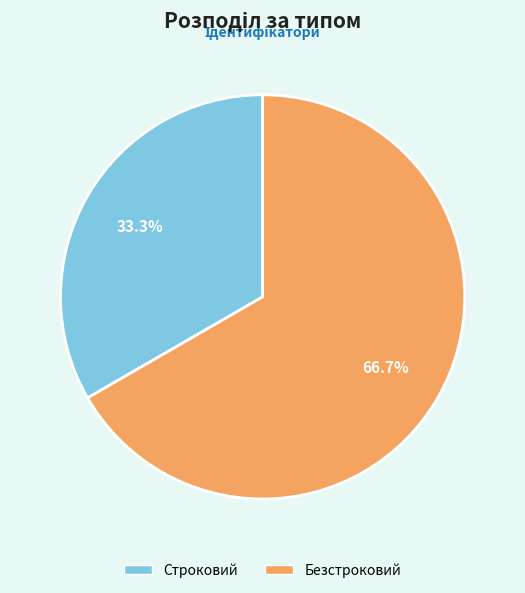

To the nearest percent, what percentage of the pie is Безстроковий?

67%